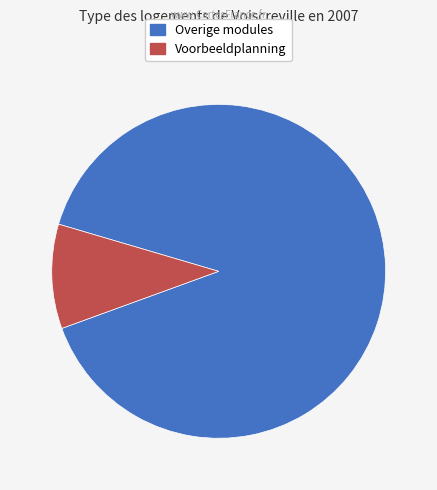

Is there a majority slice in this chart?

Yes